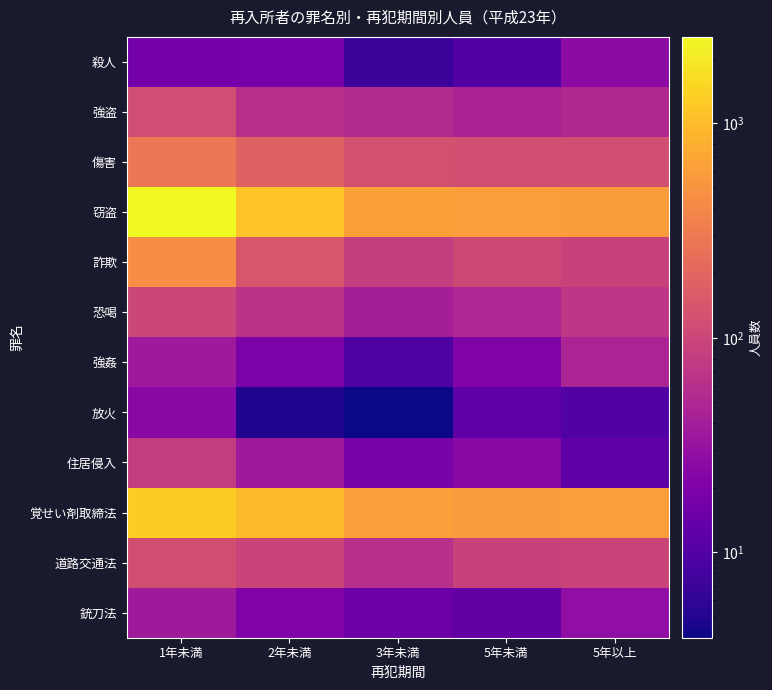

Between 2年未満 and 5年以上, which series saw the biggest shift?

窃盗